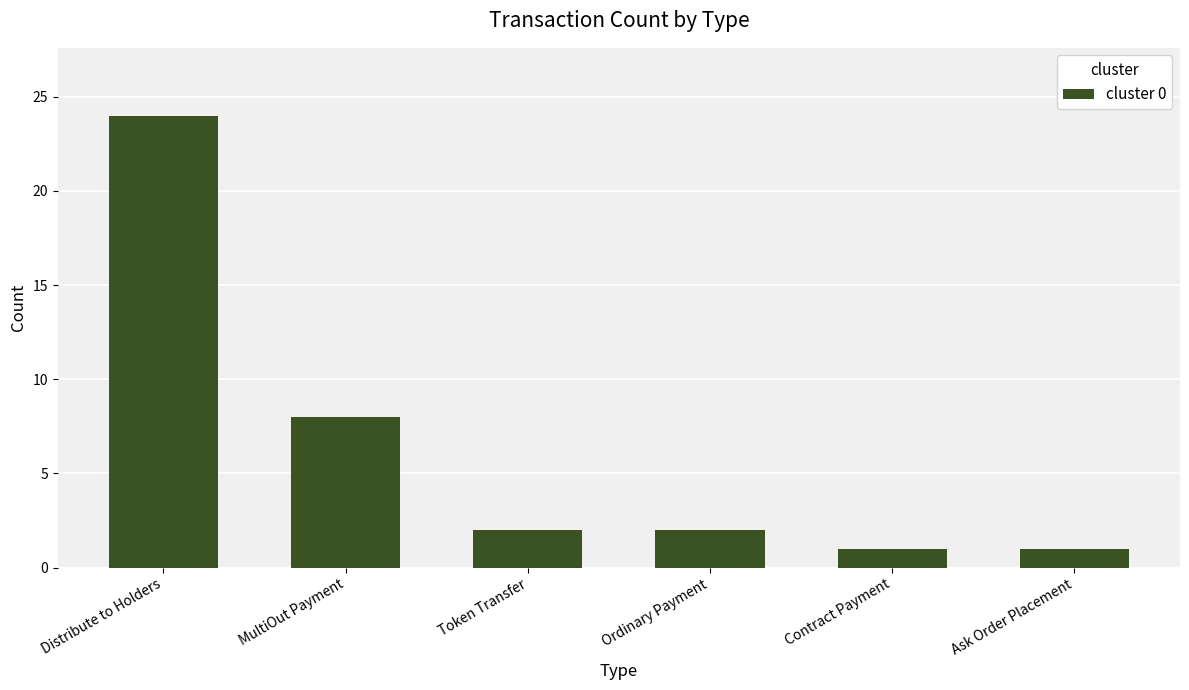

What position from the right is MultiOut Payment?

5